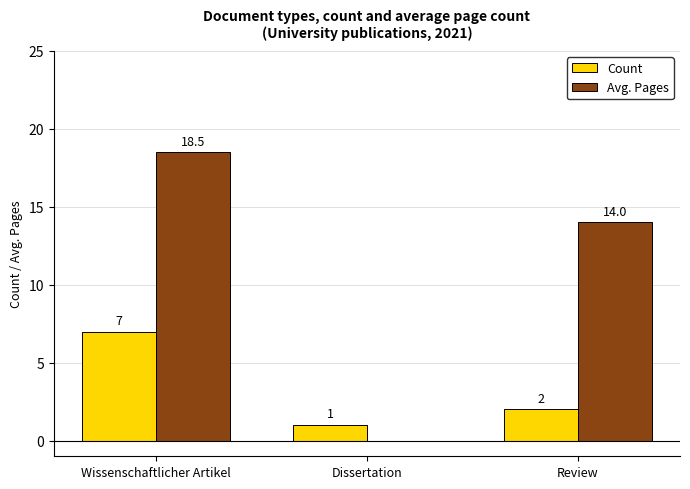

What is the sum of the Avg. Pages values at Dissertation and Review?

14.0